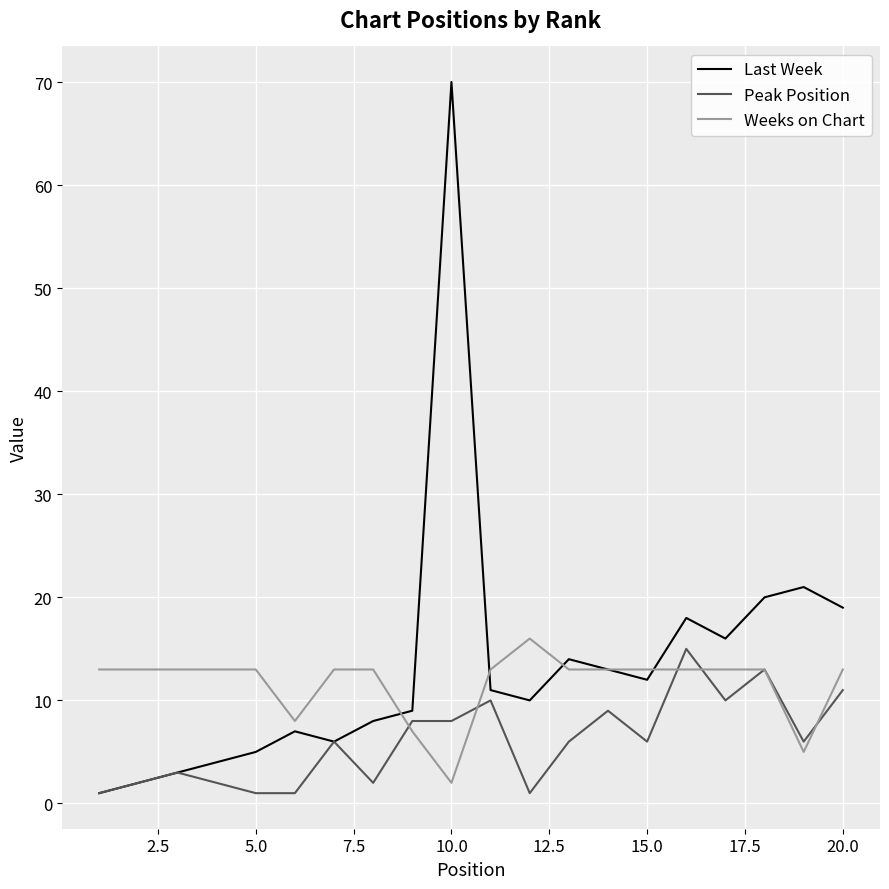

Which series has the widest spread of values?

Last Week